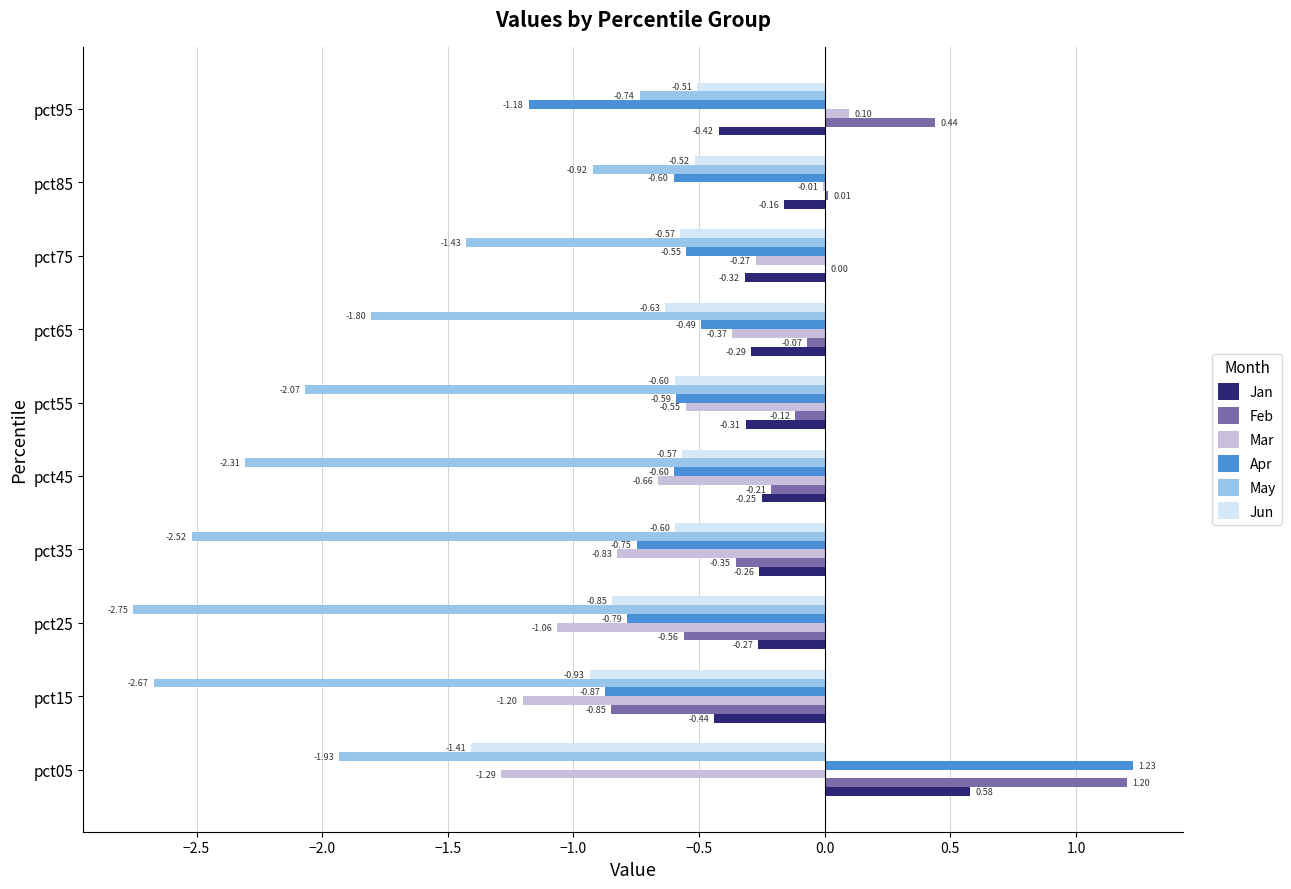

Between pct25 and pct65, which series saw the biggest shift?

May